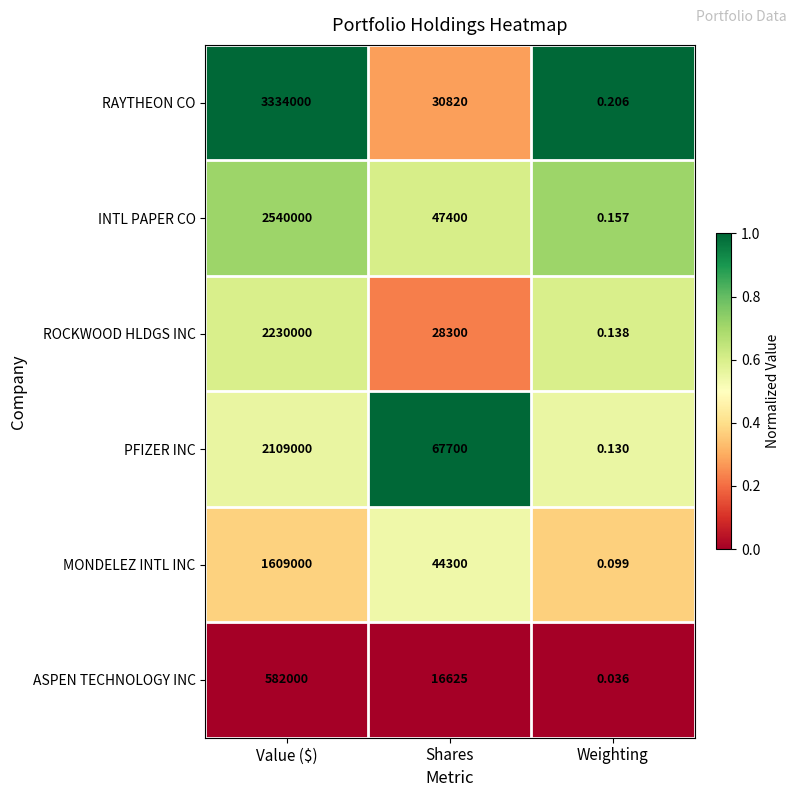

Which series has the largest range (max minus min)?

RAYTHEON CO